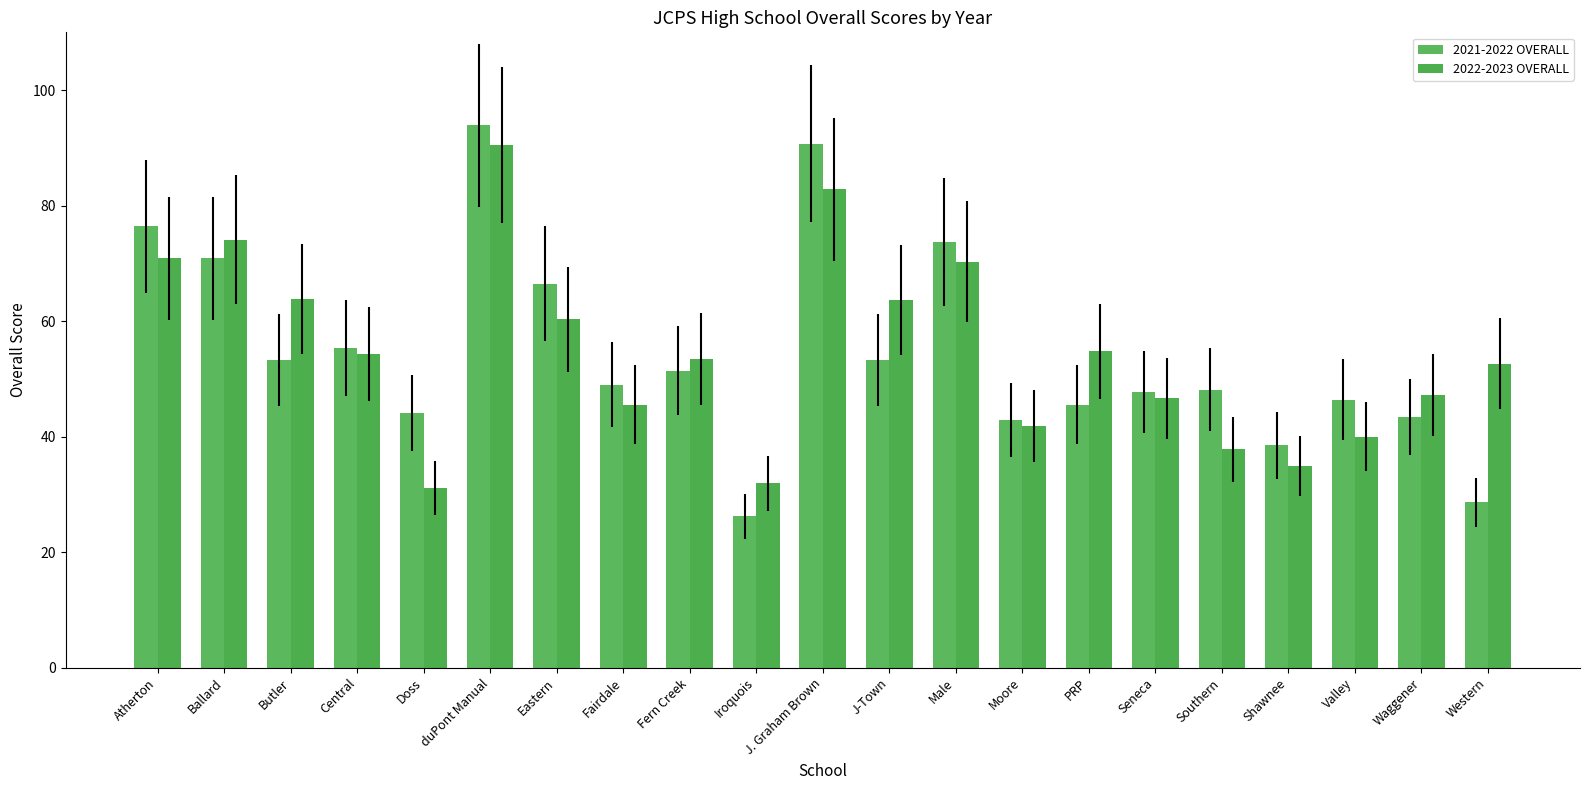

What is the label of the 5th bar from the right?

Southern